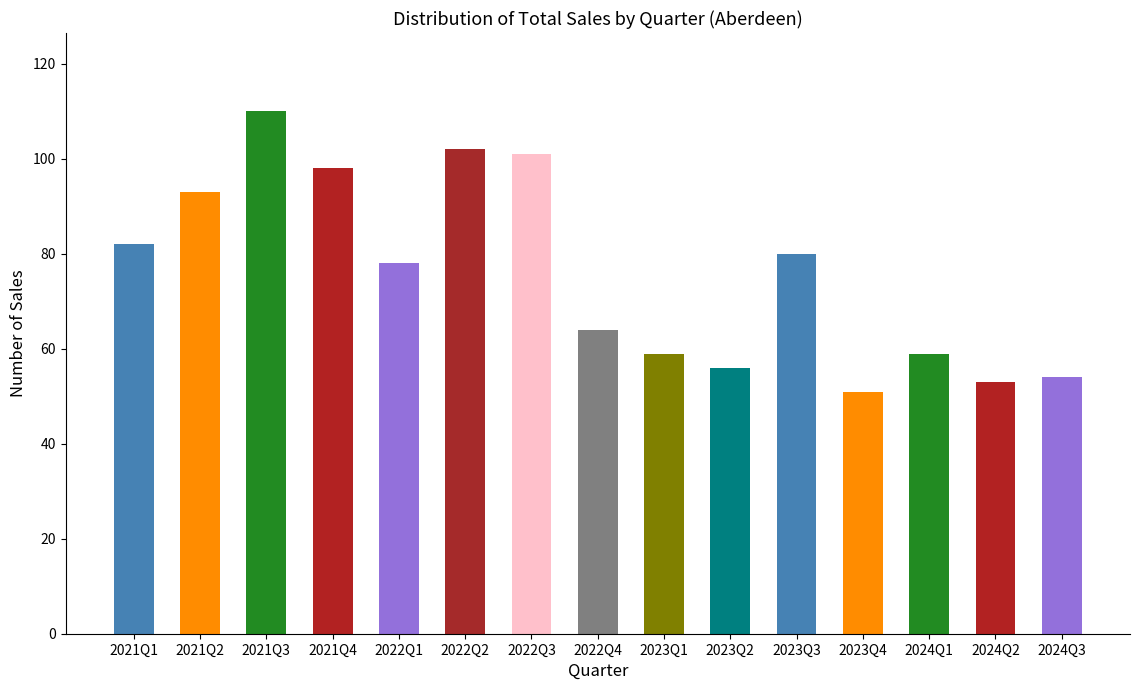

What is the maximum value shown in the chart?

110